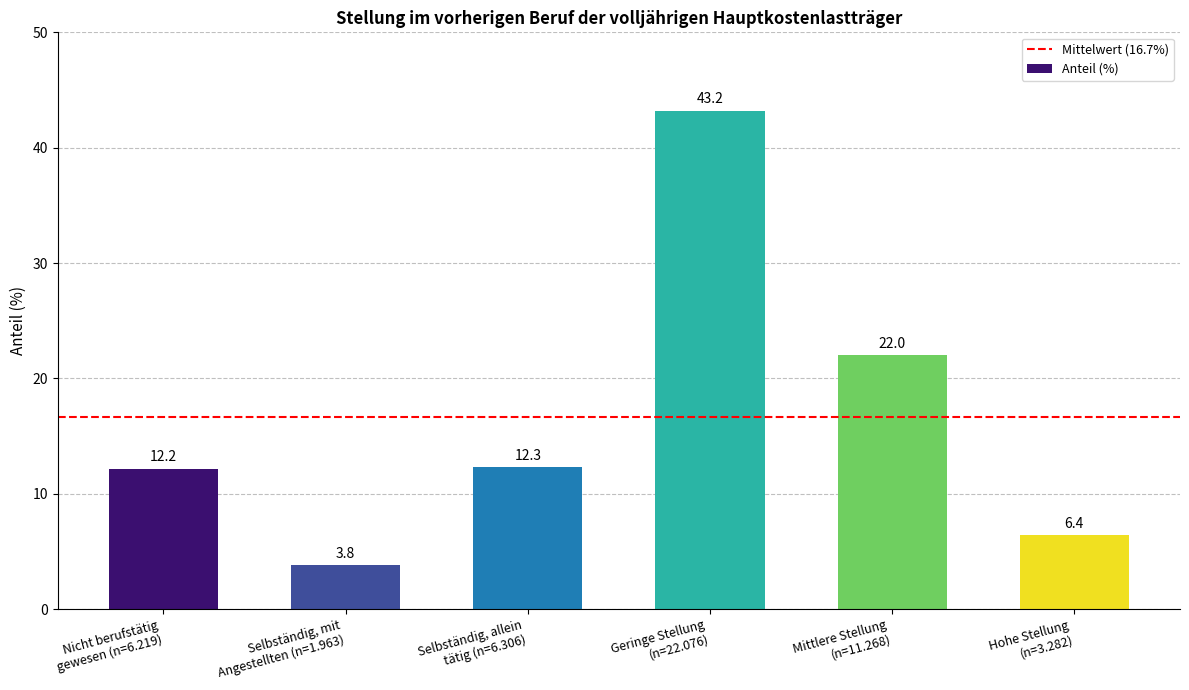

What value does the data have at Selbständig, mit
Angestellten (n=1.963)?

3.8